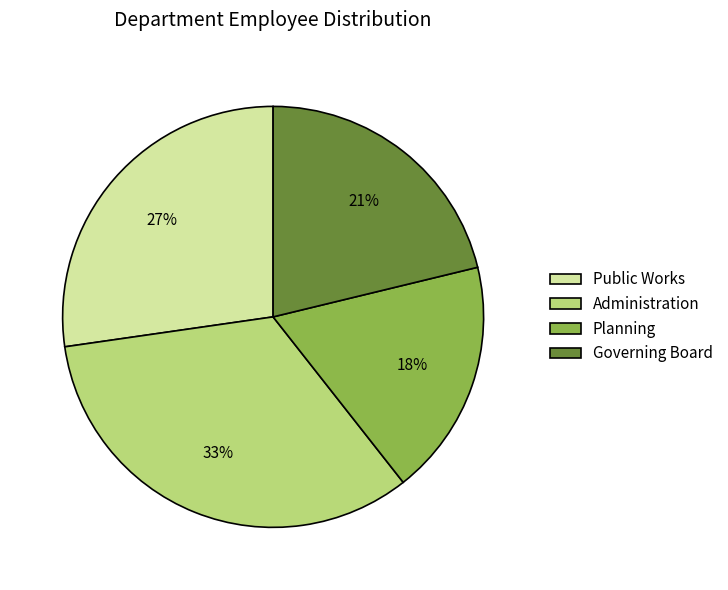

Which has a higher value, Public Works or Governing Board?

Public Works